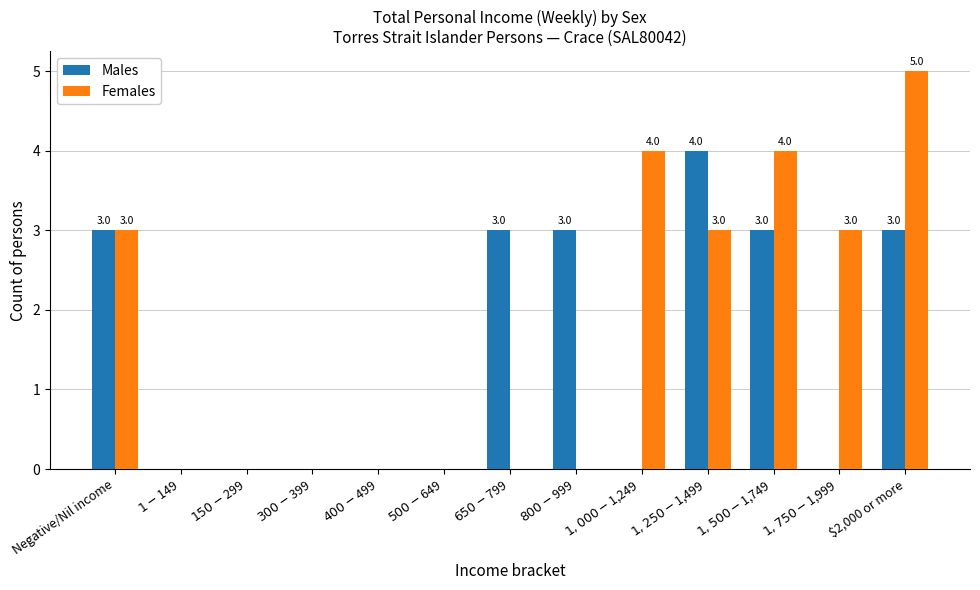

What is the sum of all Females values?

22